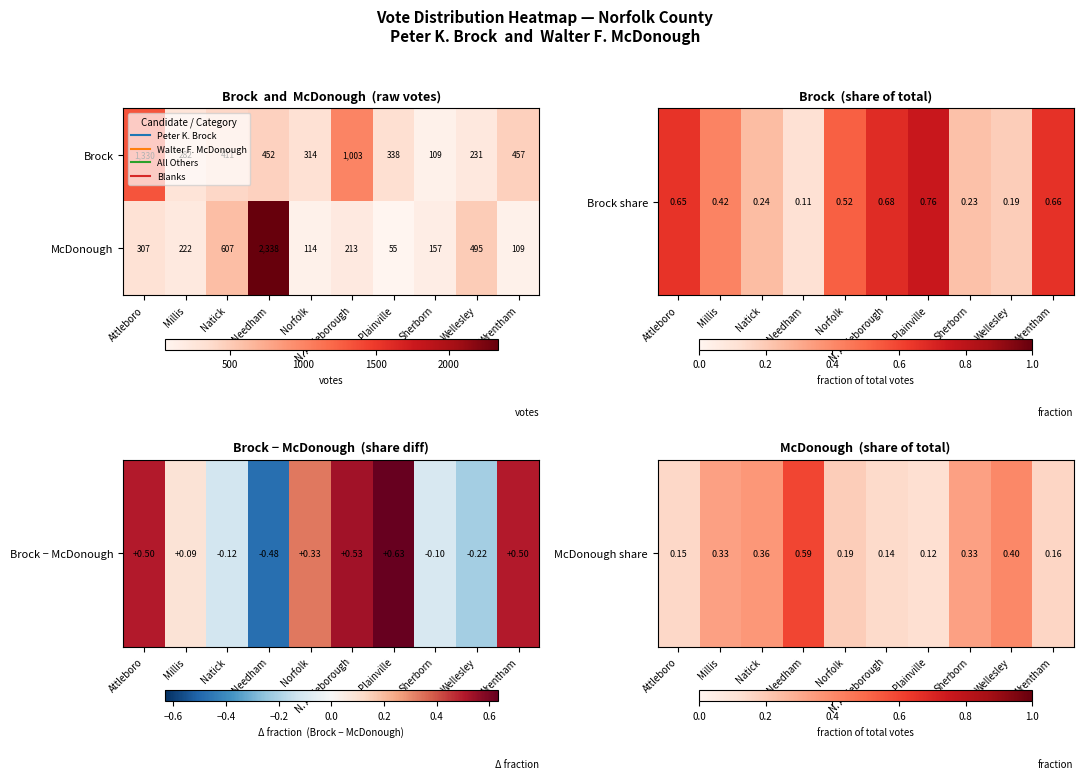

Count the number of categories in the chart.

10